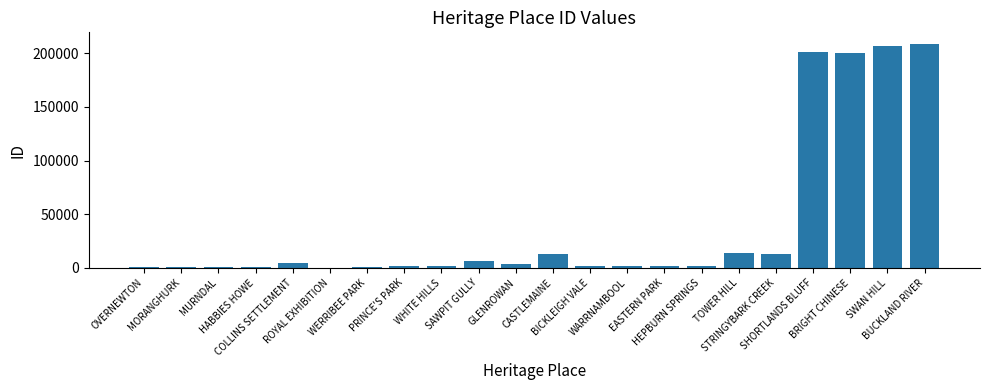

Read the value at BICKLEIGH VALE.

1856